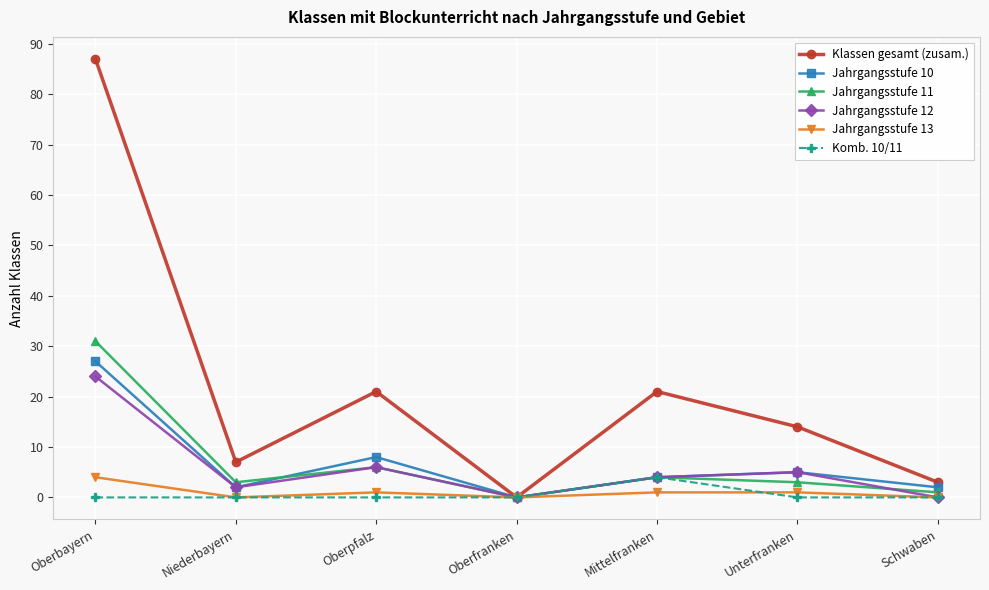

Which series has the widest spread of values?

Klassen gesamt (zusam.)